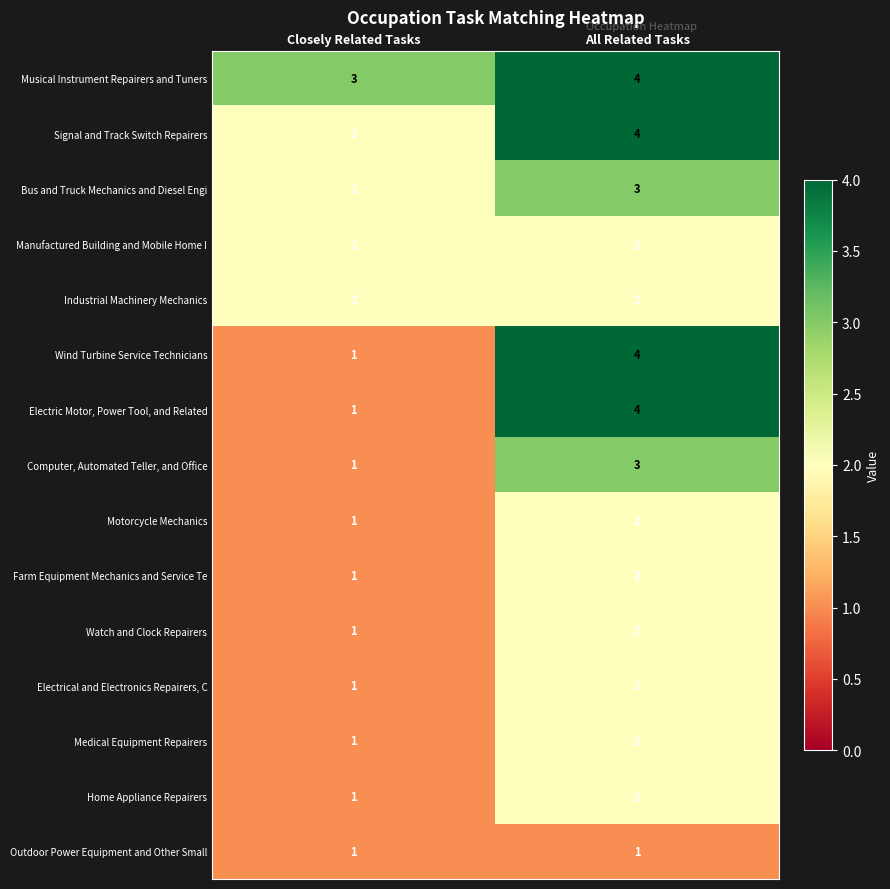

The Medical Equipment Repairers series shows 2 at All Related Tasks. True or false?

True